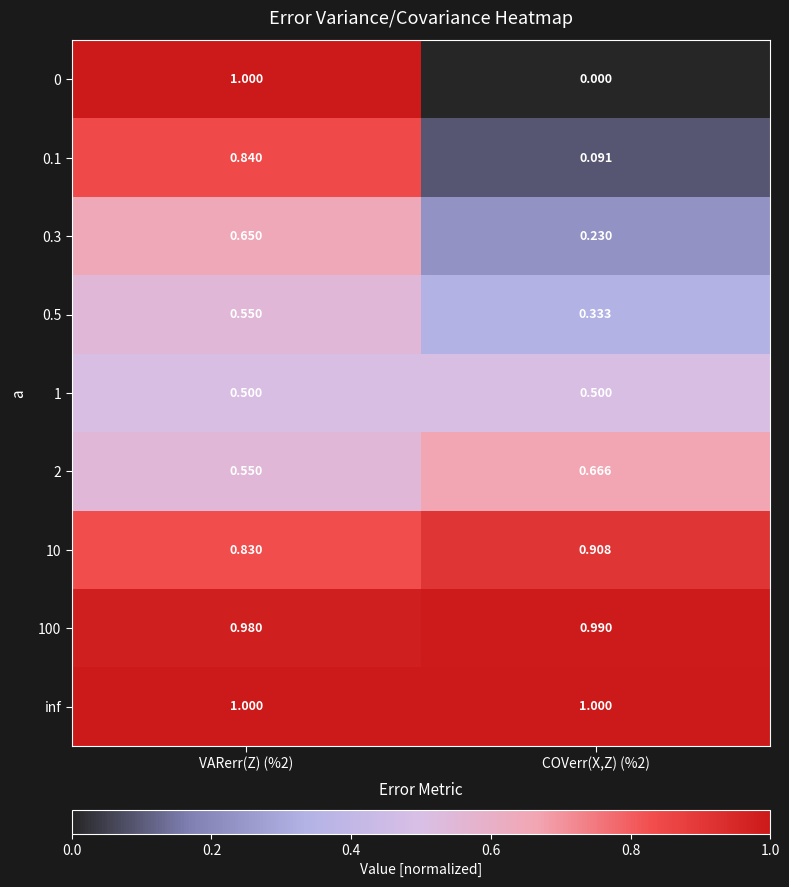

Is the value of 1 at COVerr(X,Z) (%2) greater than the value of 2 at VARerr(Z) (%2)?

No